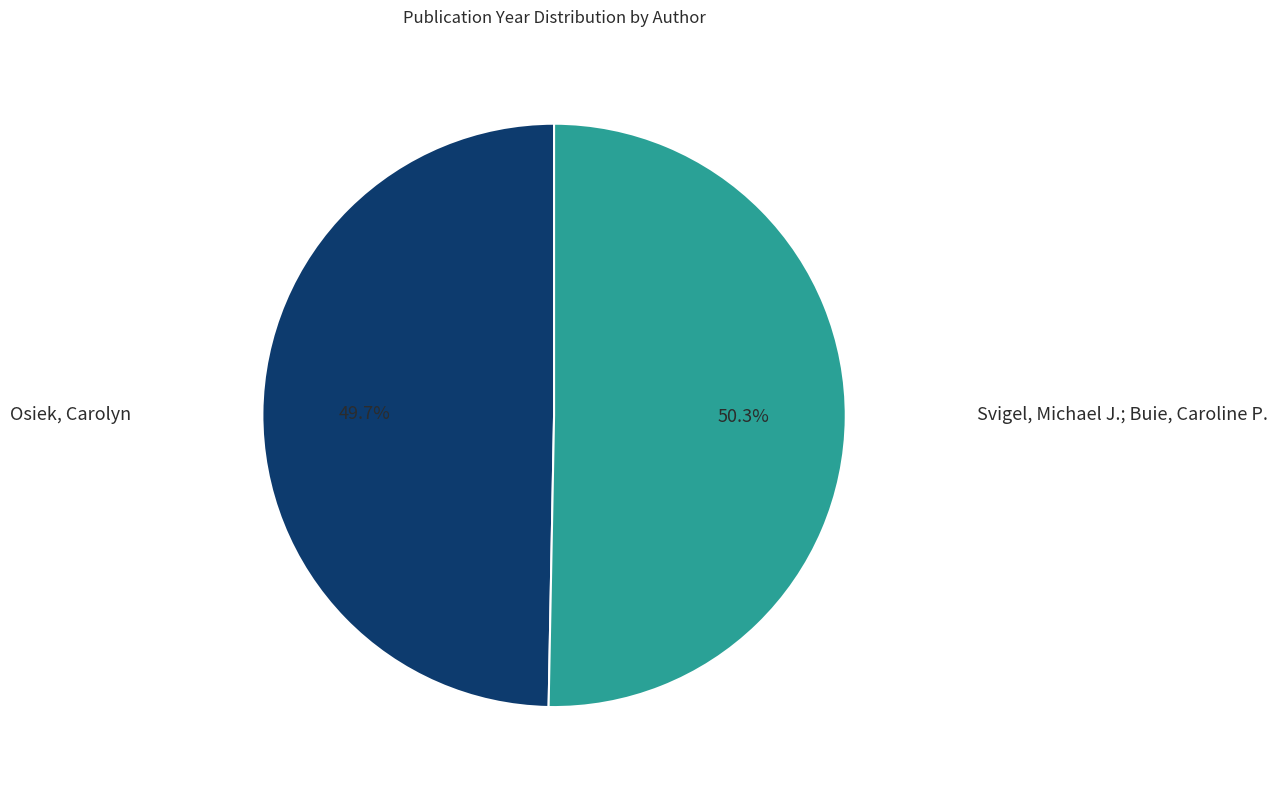

What percentage is the Svigel, Michael J.; Buie, Caroline P. slice, to the nearest percent?

50%